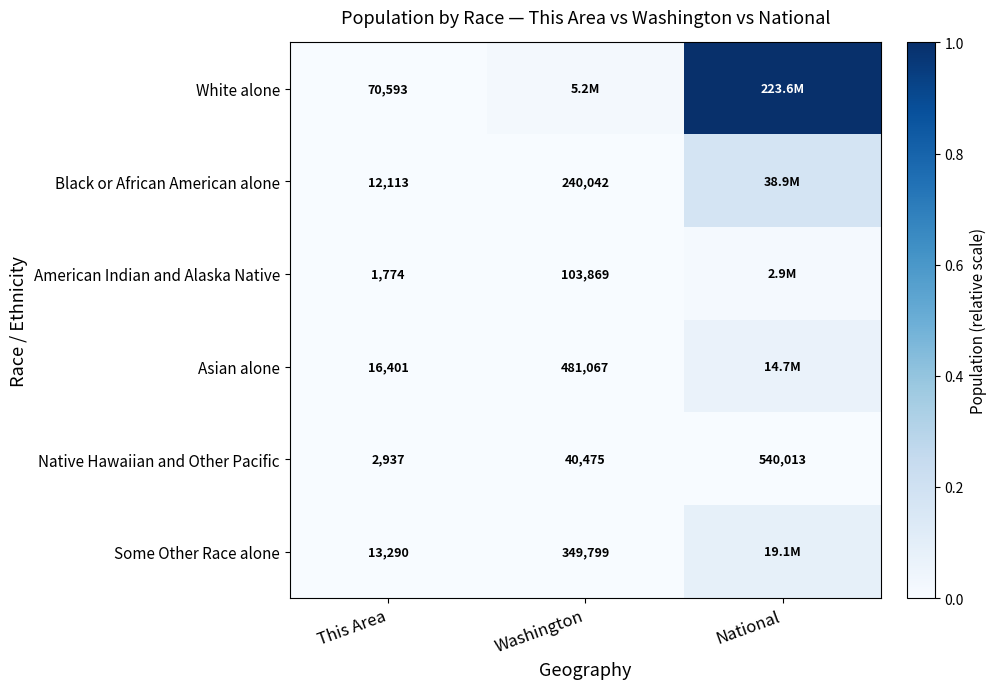

Which category has the highest value in the Native Hawaiian and Other Pacific series?

National